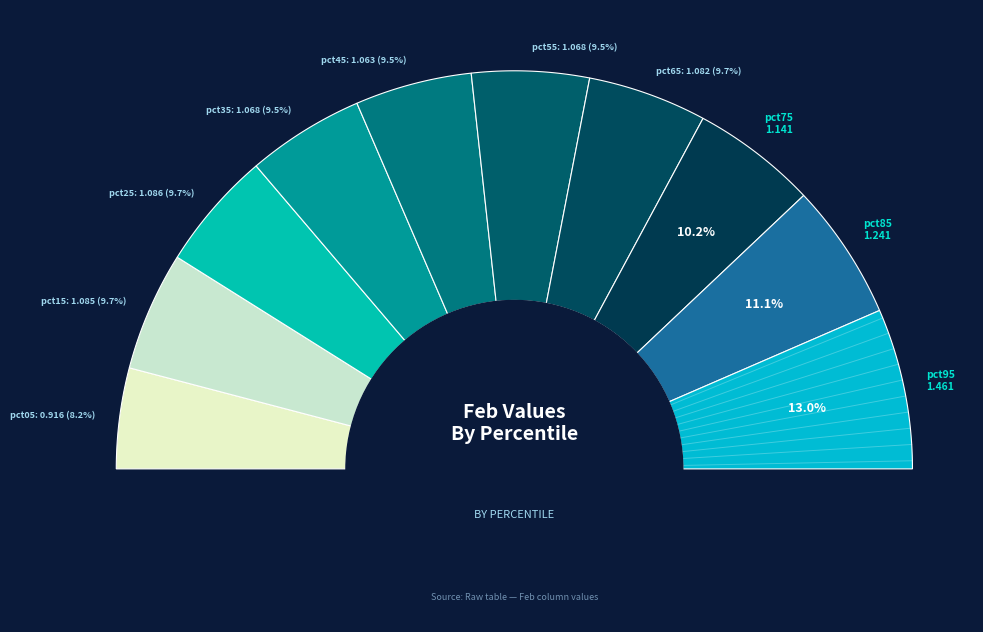

Count the number of slices in the pie.

10